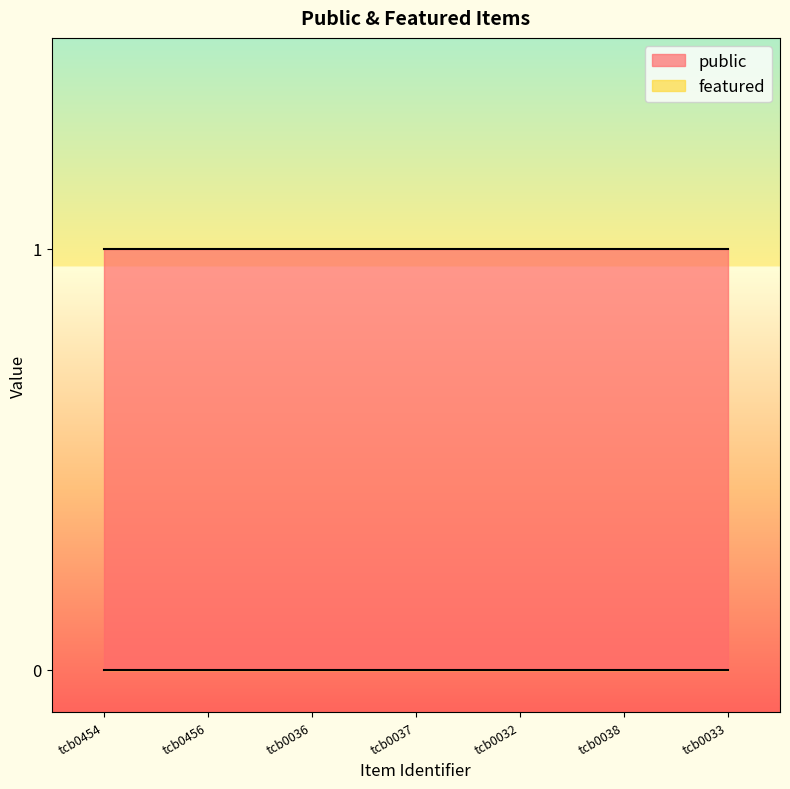

List the labels in order of public value, smallest first.

tcb0454, tcb0456, tcb0036, tcb0037, tcb0032, tcb0038, tcb0033